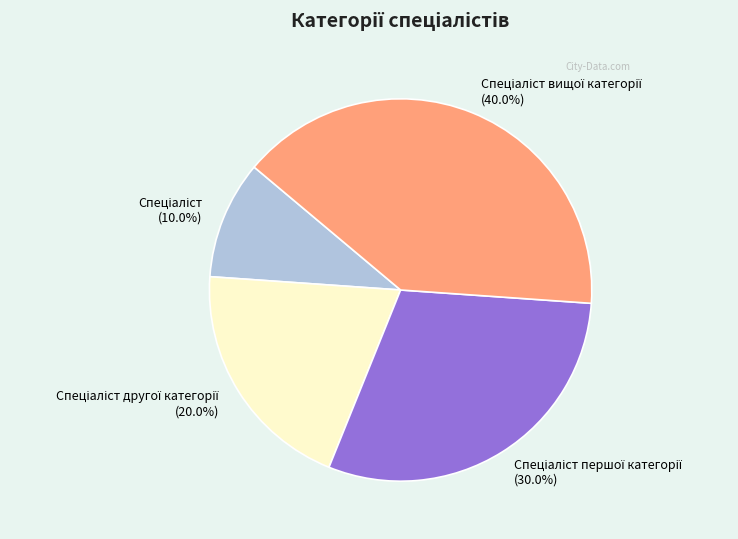

Does any single category account for the majority?

No